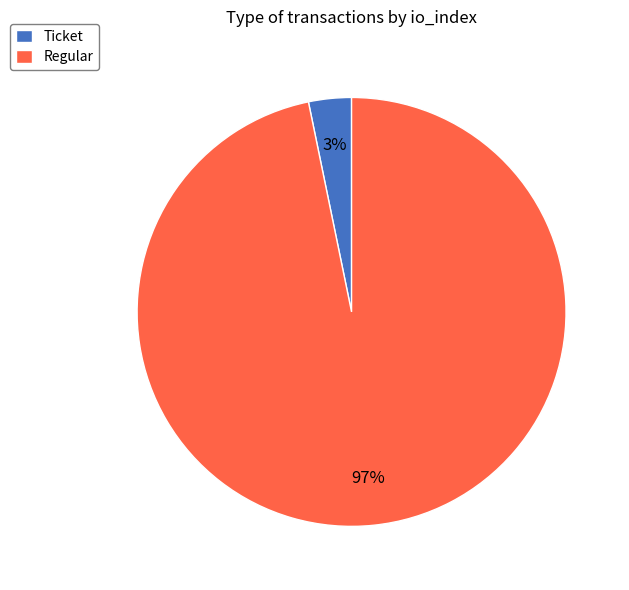

The Ticket slice represents 8% of the pie. True or false?

False